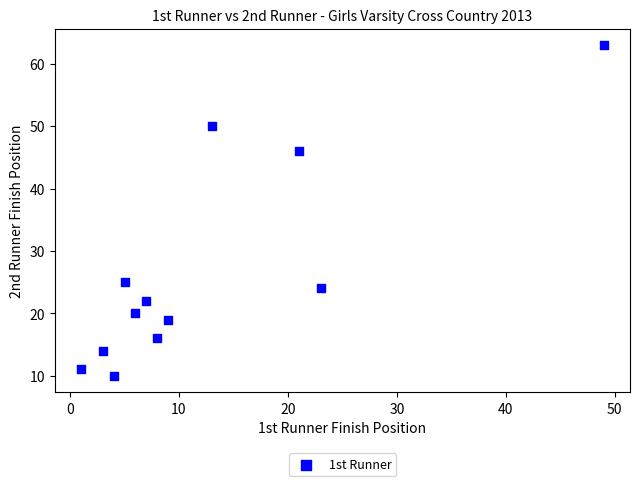

What Y value in the scatter plot is closest to 36?

46